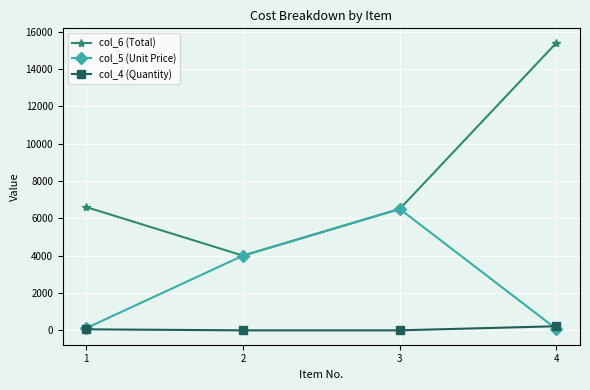

Which series has the largest range (max minus min)?

col_6 (Total)